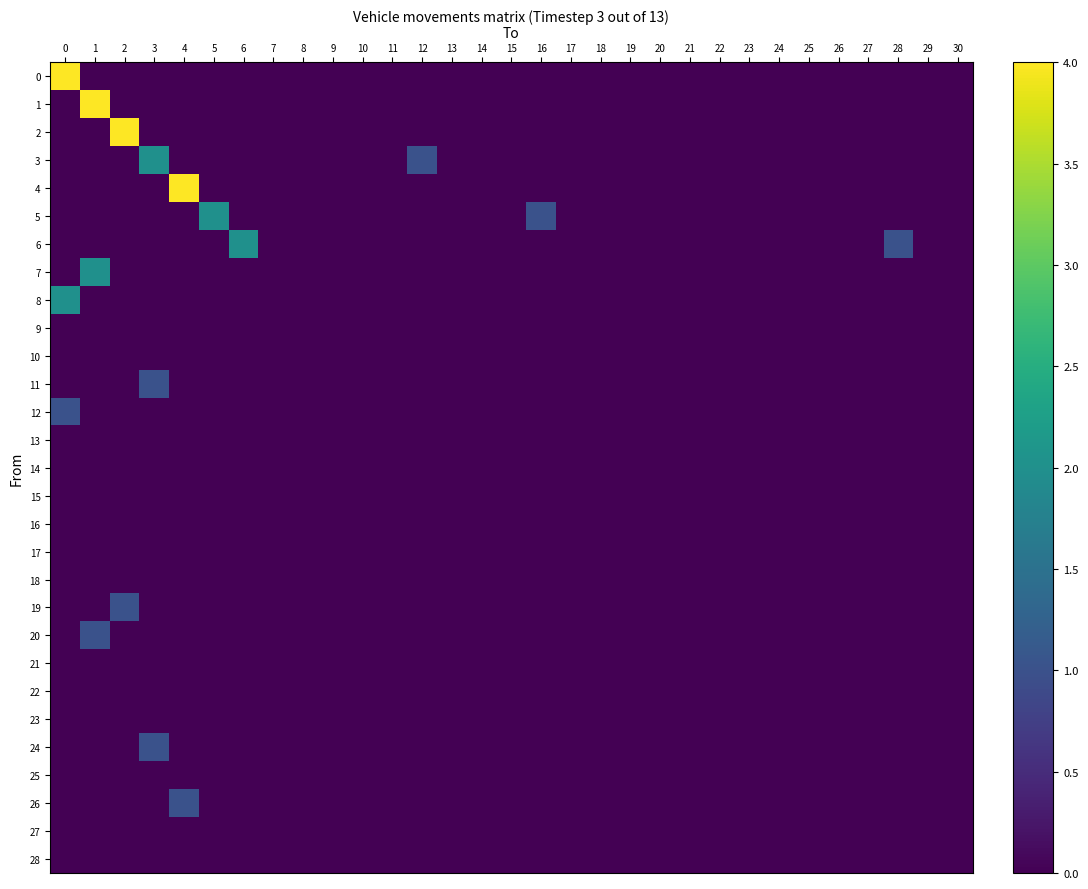

Reading left to right, transcribe all the data shown in this chart.

0: 0=4	1=0	2=0	3=0	4=0	5=0	6=0	7=0	8=0	9=0	10=0	11=0	12=0	13=0	14=0	15=0	16=0	17=0	18=0	19=0	20=0	21=0	22=0	23=0	24=0	25=0	26=0	27=0	28=0	29=0	30=0
1: 0=0	1=4	2=0	3=0	4=0	5=0	6=0	7=0	8=0	9=0	10=0	11=0	12=0	13=0	14=0	15=0	16=0	17=0	18=0	19=0	20=0	21=0	22=0	23=0	24=0	25=0	26=0	27=0	28=0	29=0	30=0
2: 0=0	1=0	2=4	3=0	4=0	5=0	6=0	7=0	8=0	9=0	10=0	11=0	12=0	13=0	14=0	15=0	16=0	17=0	18=0	19=0	20=0	21=0	22=0	23=0	24=0	25=0	26=0	27=0	28=0	29=0	30=0
3: 0=0	1=0	2=0	3=2	4=0	5=0	6=0	7=0	8=0	9=0	10=0	11=0	12=1	13=0	14=0	15=0	16=0	17=0	18=0	19=0	20=0	21=0	22=0	23=0	24=0	25=0	26=0	27=0	28=0	29=0	30=0
4: 0=0	1=0	2=0	3=0	4=4	5=0	6=0	7=0	8=0	9=0	10=0	11=0	12=0	13=0	14=0	15=0	16=0	17=0	18=0	19=0	20=0	21=0	22=0	23=0	24=0	25=0	26=0	27=0	28=0	29=0	30=0
5: 0=0	1=0	2=0	3=0	4=0	5=2	6=0	7=0	8=0	9=0	10=0	11=0	12=0	13=0	14=0	15=0	16=1	17=0	18=0	19=0	20=0	21=0	22=0	23=0	24=0	25=0	26=0	27=0	28=0	29=0	30=0
6: 0=0	1=0	2=0	3=0	4=0	5=0	6=2	7=0	8=0	9=0	10=0	11=0	12=0	13=0	14=0	15=0	16=0	17=0	18=0	19=0	20=0	21=0	22=0	23=0	24=0	25=0	26=0	27=0	28=1	29=0	30=0
7: 0=0	1=2	2=0	3=0	4=0	5=0	6=0	7=0	8=0	9=0	10=0	11=0	12=0	13=0	14=0	15=0	16=0	17=0	18=0	19=0	20=0	21=0	22=0	23=0	24=0	25=0	26=0	27=0	28=0	29=0	30=0
8: 0=2	1=0	2=0	3=0	4=0	5=0	6=0	7=0	8=0	9=0	10=0	11=0	12=0	13=0	14=0	15=0	16=0	17=0	18=0	19=0	20=0	21=0	22=0	23=0	24=0	25=0	26=0	27=0	28=0	29=0	30=0
9: 0=0	1=0	2=0	3=0	4=0	5=0	6=0	7=0	8=0	9=0	10=0	11=0	12=0	13=0	14=0	15=0	16=0	17=0	18=0	19=0	20=0	21=0	22=0	23=0	24=0	25=0	26=0	27=0	28=0	29=0	30=0
10: 0=0	1=0	2=0	3=0	4=0	5=0	6=0	7=0	8=0	9=0	10=0	11=0	12=0	13=0	14=0	15=0	16=0	17=0	18=0	19=0	20=0	21=0	22=0	23=0	24=0	25=0	26=0	27=0	28=0	29=0	30=0
11: 0=0	1=0	2=0	3=1	4=0	5=0	6=0	7=0	8=0	9=0	10=0	11=0	12=0	13=0	14=0	15=0	16=0	17=0	18=0	19=0	20=0	21=0	22=0	23=0	24=0	25=0	26=0	27=0	28=0	29=0	30=0
12: 0=1	1=0	2=0	3=0	4=0	5=0	6=0	7=0	8=0	9=0	10=0	11=0	12=0	13=0	14=0	15=0	16=0	17=0	18=0	19=0	20=0	21=0	22=0	23=0	24=0	25=0	26=0	27=0	28=0	29=0	30=0
13: 0=0	1=0	2=0	3=0	4=0	5=0	6=0	7=0	8=0	9=0	10=0	11=0	12=0	13=0	14=0	15=0	16=0	17=0	18=0	19=0	20=0	21=0	22=0	23=0	24=0	25=0	26=0	27=0	28=0	29=0	30=0
14: 0=0	1=0	2=0	3=0	4=0	5=0	6=0	7=0	8=0	9=0	10=0	11=0	12=0	13=0	14=0	15=0	16=0	17=0	18=0	19=0	20=0	21=0	22=0	23=0	24=0	25=0	26=0	27=0	28=0	29=0	30=0
15: 0=0	1=0	2=0	3=0	4=0	5=0	6=0	7=0	8=0	9=0	10=0	11=0	12=0	13=0	14=0	15=0	16=0	17=0	18=0	19=0	20=0	21=0	22=0	23=0	24=0	25=0	26=0	27=0	28=0	29=0	30=0
16: 0=0	1=0	2=0	3=0	4=0	5=0	6=0	7=0	8=0	9=0	10=0	11=0	12=0	13=0	14=0	15=0	16=0	17=0	18=0	19=0	20=0	21=0	22=0	23=0	24=0	25=0	26=0	27=0	28=0	29=0	30=0
17: 0=0	1=0	2=0	3=0	4=0	5=0	6=0	7=0	8=0	9=0	10=0	11=0	12=0	13=0	14=0	15=0	16=0	17=0	18=0	19=0	20=0	21=0	22=0	23=0	24=0	25=0	26=0	27=0	28=0	29=0	30=0
18: 0=0	1=0	2=0	3=0	4=0	5=0	6=0	7=0	8=0	9=0	10=0	11=0	12=0	13=0	14=0	15=0	16=0	17=0	18=0	19=0	20=0	21=0	22=0	23=0	24=0	25=0	26=0	27=0	28=0	29=0	30=0
19: 0=0	1=0	2=1	3=0	4=0	5=0	6=0	7=0	8=0	9=0	10=0	11=0	12=0	13=0	14=0	15=0	16=0	17=0	18=0	19=0	20=0	21=0	22=0	23=0	24=0	25=0	26=0	27=0	28=0	29=0	30=0
20: 0=0	1=1	2=0	3=0	4=0	5=0	6=0	7=0	8=0	9=0	10=0	11=0	12=0	13=0	14=0	15=0	16=0	17=0	18=0	19=0	20=0	21=0	22=0	23=0	24=0	25=0	26=0	27=0	28=0	29=0	30=0
21: 0=0	1=0	2=0	3=0	4=0	5=0	6=0	7=0	8=0	9=0	10=0	11=0	12=0	13=0	14=0	15=0	16=0	17=0	18=0	19=0	20=0	21=0	22=0	23=0	24=0	25=0	26=0	27=0	28=0	29=0	30=0
22: 0=0	1=0	2=0	3=0	4=0	5=0	6=0	7=0	8=0	9=0	10=0	11=0	12=0	13=0	14=0	15=0	16=0	17=0	18=0	19=0	20=0	21=0	22=0	23=0	24=0	25=0	26=0	27=0	28=0	29=0	30=0
23: 0=0	1=0	2=0	3=0	4=0	5=0	6=0	7=0	8=0	9=0	10=0	11=0	12=0	13=0	14=0	15=0	16=0	17=0	18=0	19=0	20=0	21=0	22=0	23=0	24=0	25=0	26=0	27=0	28=0	29=0	30=0
24: 0=0	1=0	2=0	3=1	4=0	5=0	6=0	7=0	8=0	9=0	10=0	11=0	12=0	13=0	14=0	15=0	16=0	17=0	18=0	19=0	20=0	21=0	22=0	23=0	24=0	25=0	26=0	27=0	28=0	29=0	30=0
25: 0=0	1=0	2=0	3=0	4=0	5=0	6=0	7=0	8=0	9=0	10=0	11=0	12=0	13=0	14=0	15=0	16=0	17=0	18=0	19=0	20=0	21=0	22=0	23=0	24=0	25=0	26=0	27=0	28=0	29=0	30=0
26: 0=0	1=0	2=0	3=0	4=1	5=0	6=0	7=0	8=0	9=0	10=0	11=0	12=0	13=0	14=0	15=0	16=0	17=0	18=0	19=0	20=0	21=0	22=0	23=0	24=0	25=0	26=0	27=0	28=0	29=0	30=0
27: 0=0	1=0	2=0	3=0	4=0	5=0	6=0	7=0	8=0	9=0	10=0	11=0	12=0	13=0	14=0	15=0	16=0	17=0	18=0	19=0	20=0	21=0	22=0	23=0	24=0	25=0	26=0	27=0	28=0	29=0	30=0
28: 0=0	1=0	2=0	3=0	4=0	5=0	6=0	7=0	8=0	9=0	10=0	11=0	12=0	13=0	14=0	15=0	16=0	17=0	18=0	19=0	20=0	21=0	22=0	23=0	24=0	25=0	26=0	27=0	28=0	29=0	30=0